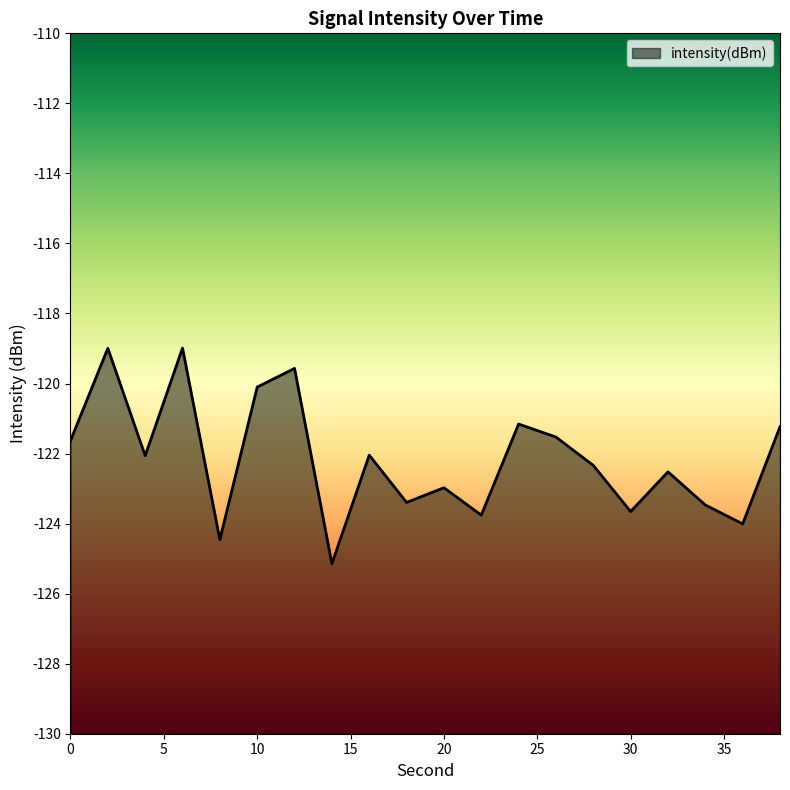

What is the change in value from 10 to 12?

+0.5